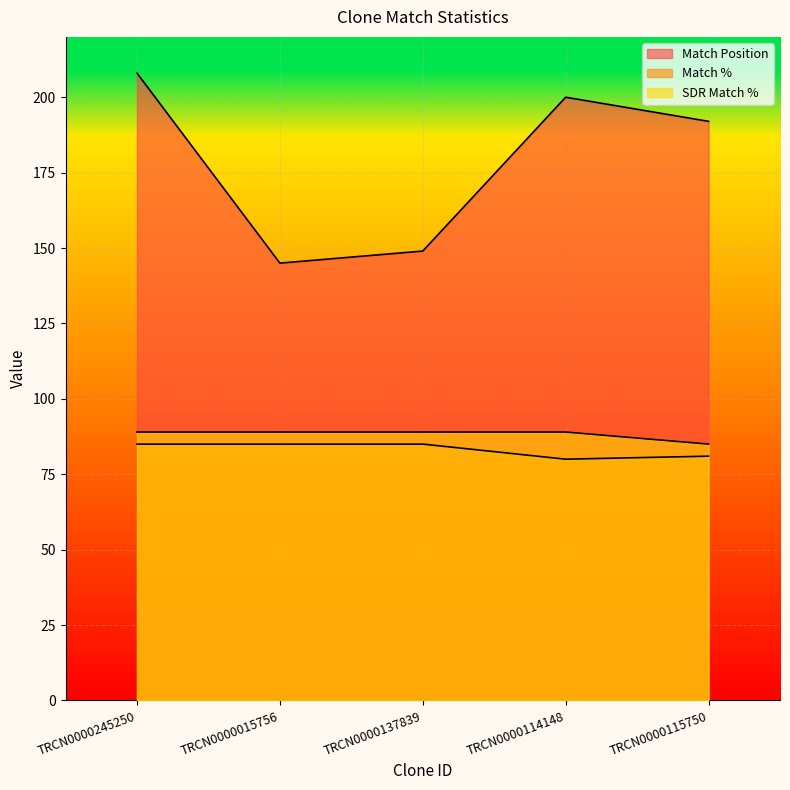

Which series has the largest total across all categories?

Match Position